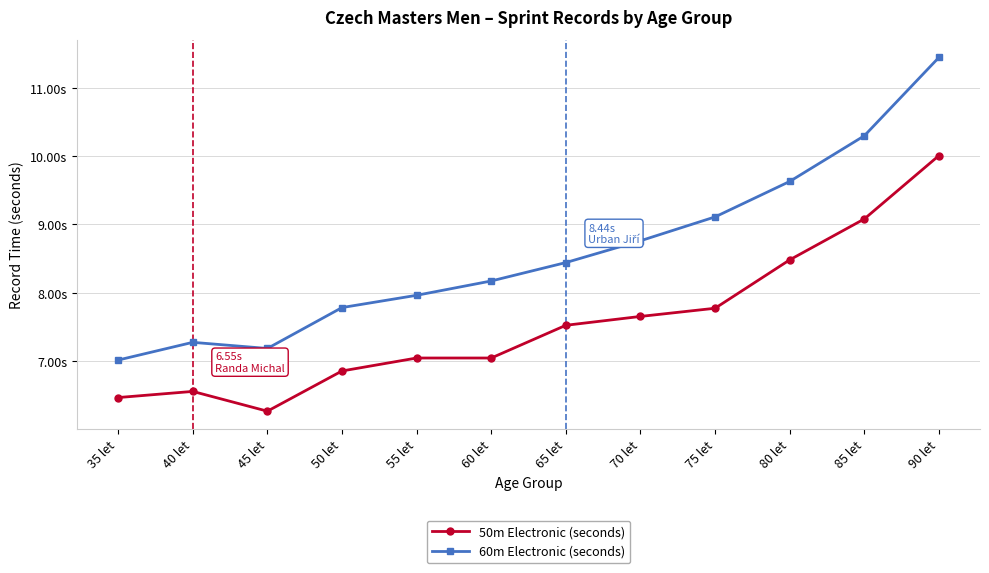

Is it true that 50m Electronic (seconds) equals 6.3 at 45 let?

True